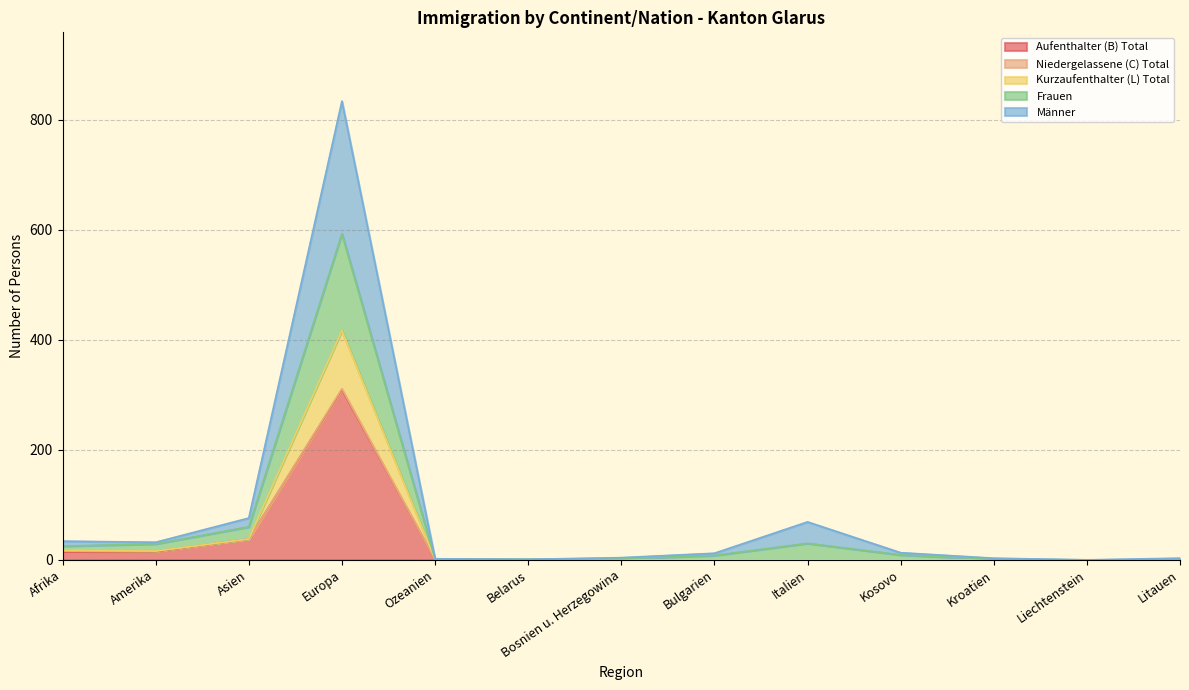

What is the average value of the Aufenthalter (B) Total series?

29